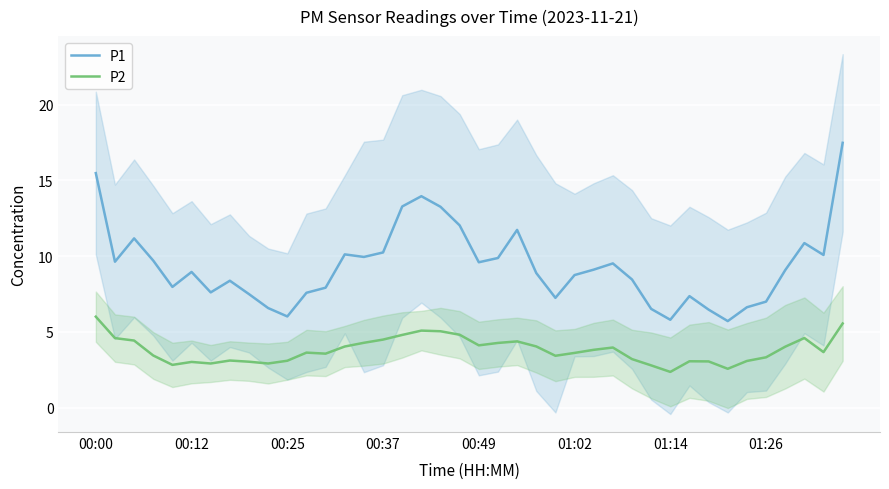

What are all the series names shown in the legend?

P1, P2